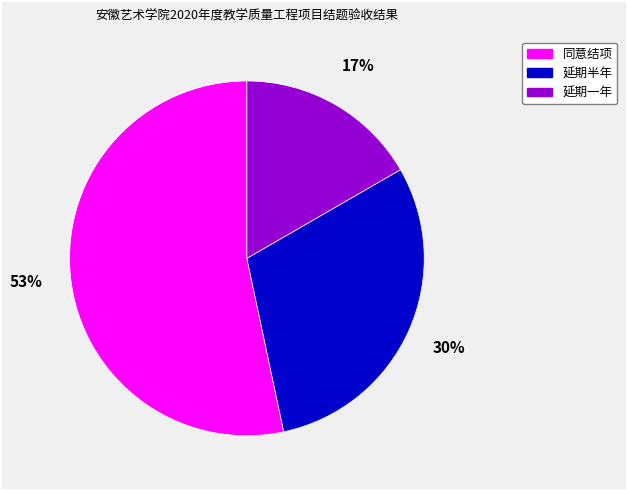

Rank the categories by value from lowest to highest.

延期一年, 延期半年, 同意结项